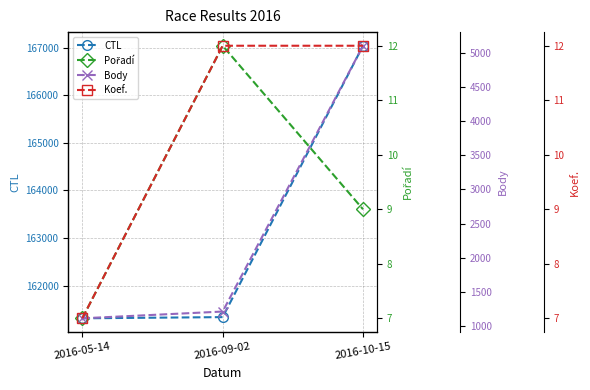

At which category is the sum across all series the highest?

2016-10-15